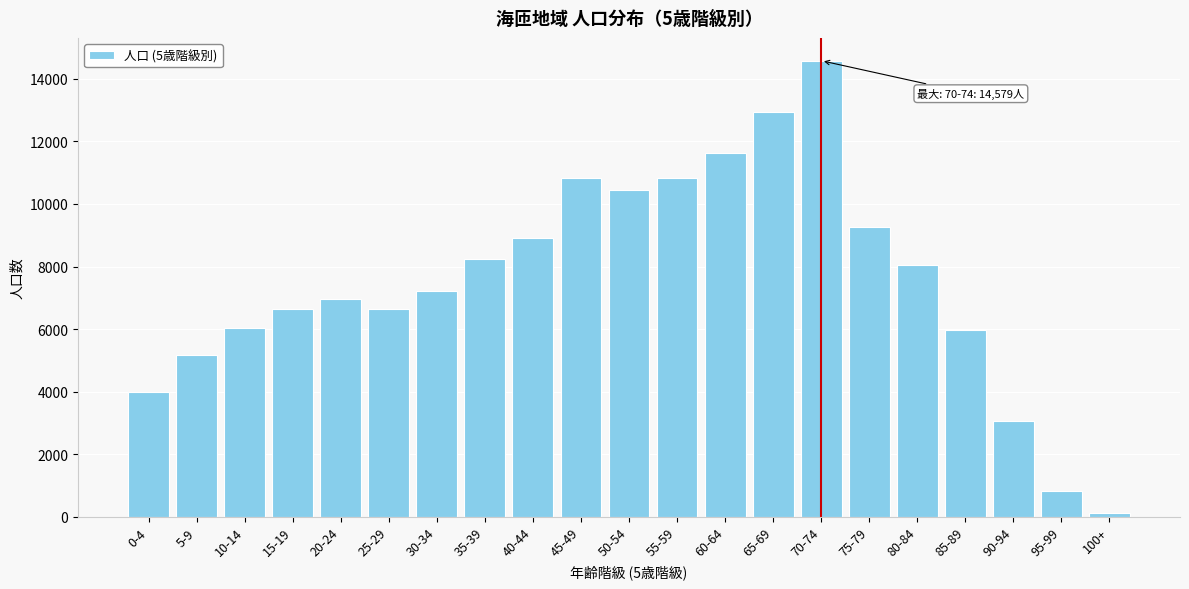

The value at 30-34 is 7220. True or false?

True